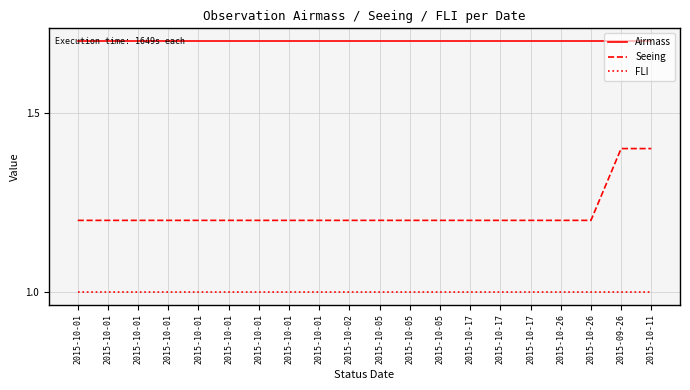

Which series has the largest total across all categories?

Airmass